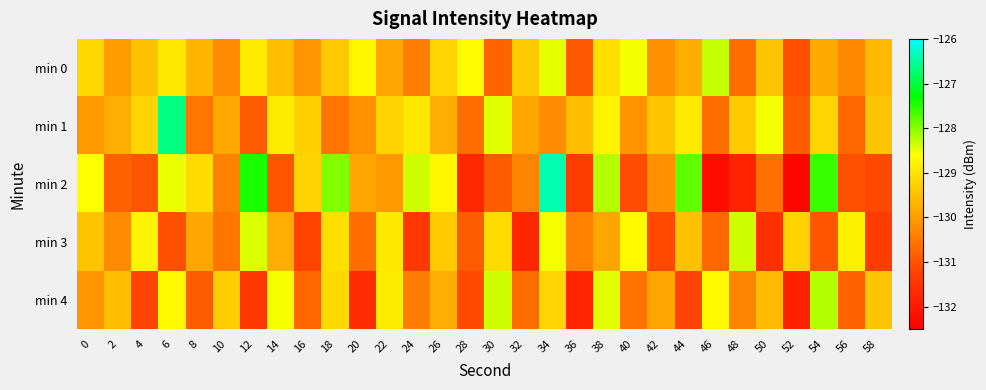

How many categories are shown in the chart?

30